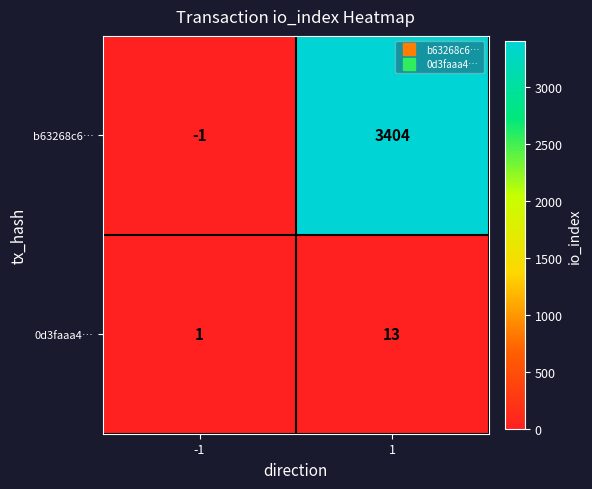

Reading left to right, transcribe all the data shown in this chart.

b63268c6…: -1=-1	1=3404
0d3faaa4…: -1=1	1=13